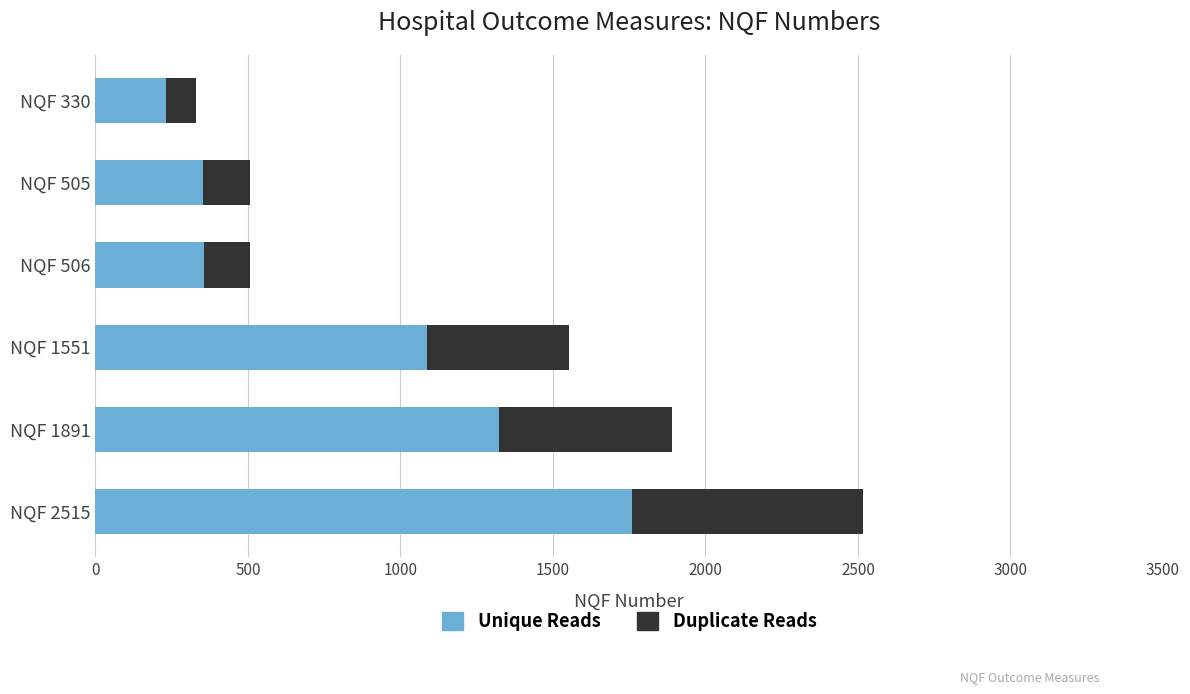

What are all the series names shown in the legend?

Unique Reads, Duplicate Reads